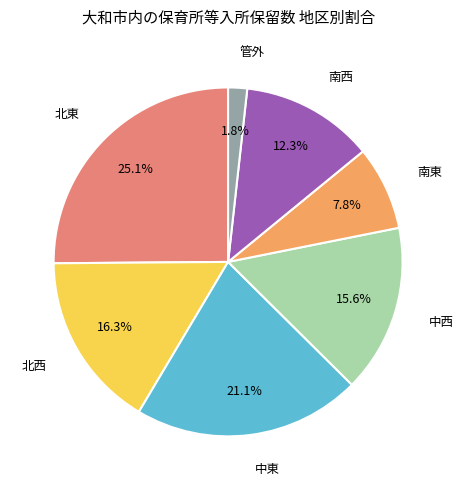

To the nearest percent, what is the difference between the largest and smallest slice percentages?

23%